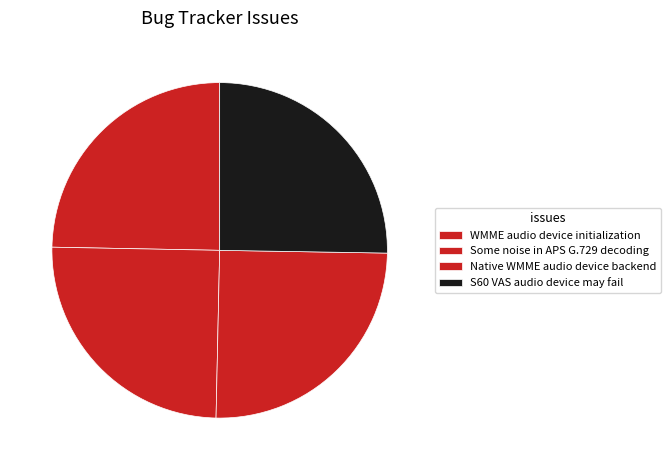

Which category has the biggest portion of the pie?

S60 VAS audio device may fail